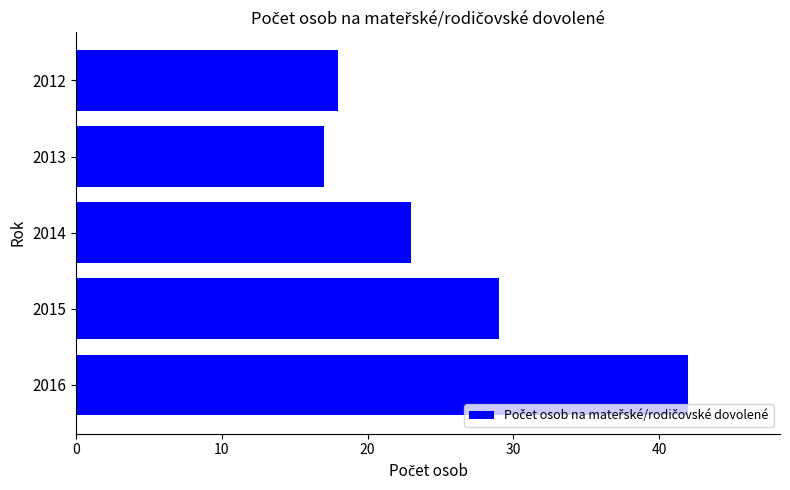

The value at 2015 is 29. True or false?

True